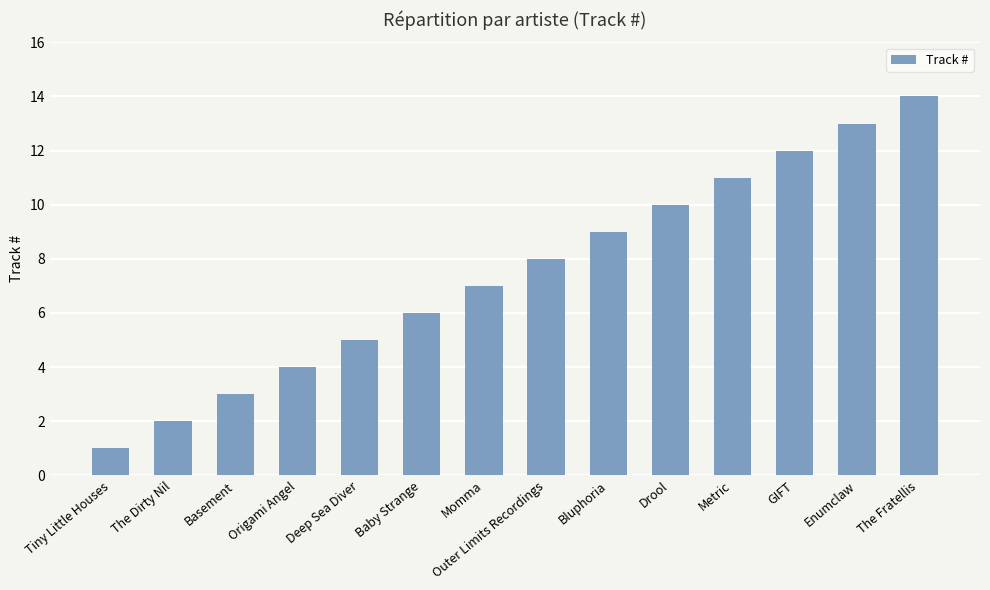

What is the change in value from Baby Strange to Metric?

+5